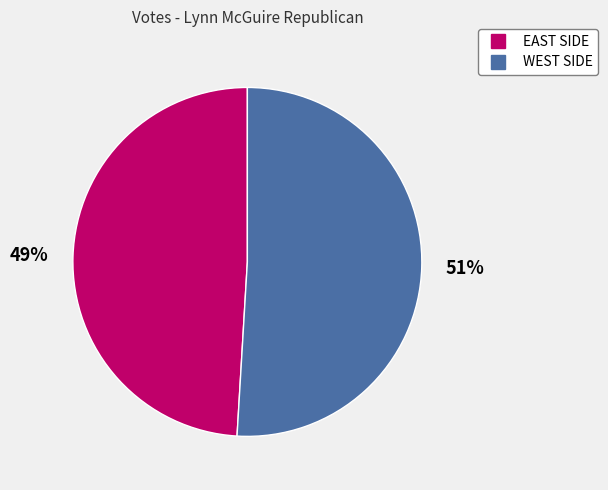

Is it true that EAST SIDE is 49% of the pie?

True